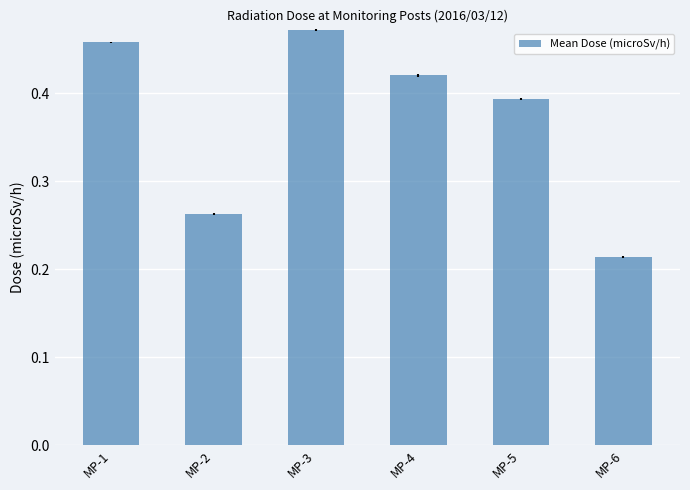

What is the sum of the values at MP-4 and MP-6?

0.6